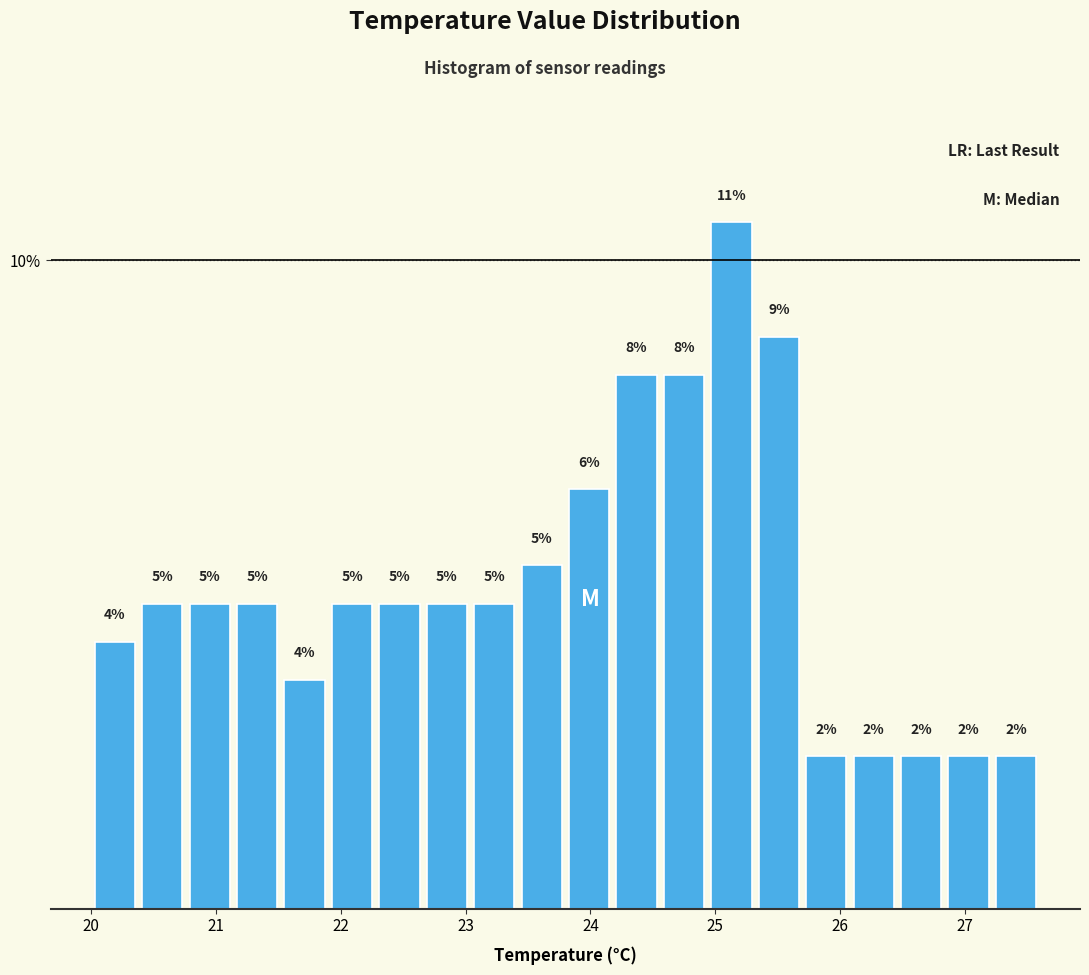

Read against the x-axis, roughly where is the centre of the tallest bar?

25.1